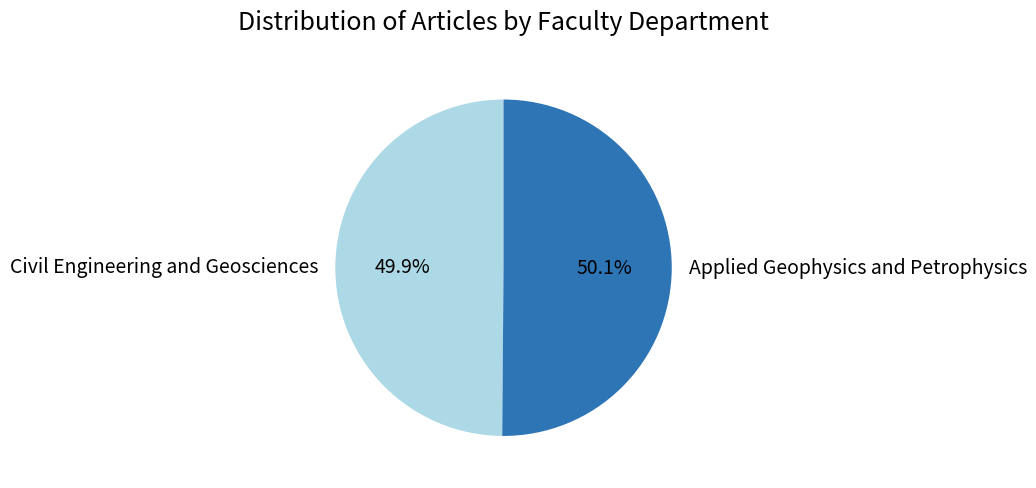

The Applied Geophysics and Petrophysics slice represents 50% of the pie. True or false?

True